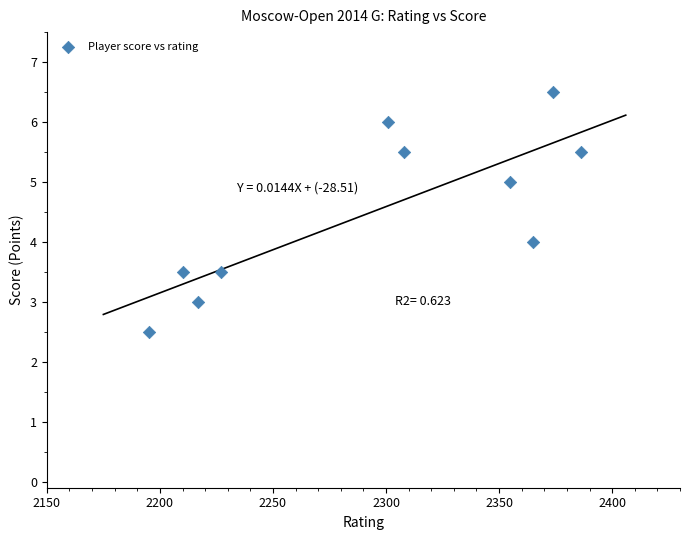

What is the range of Y values (max minus min)?

4.0